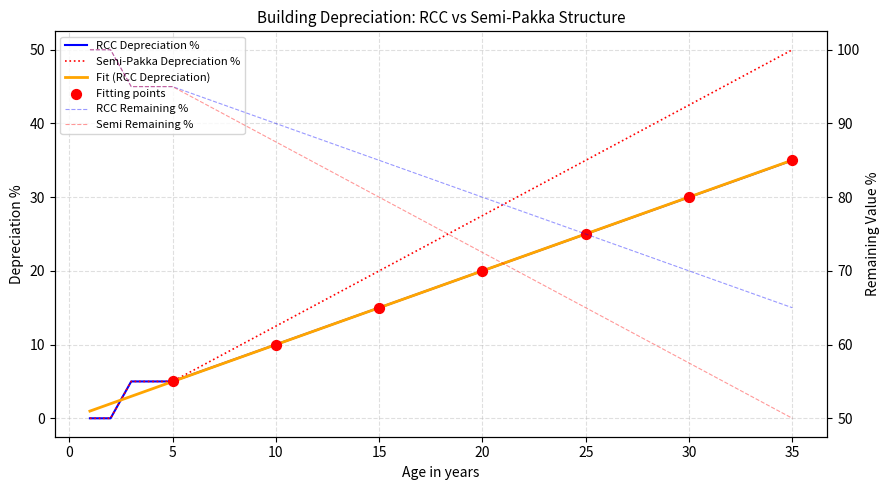

Which series contains the highest Y value?

RCC_remaining